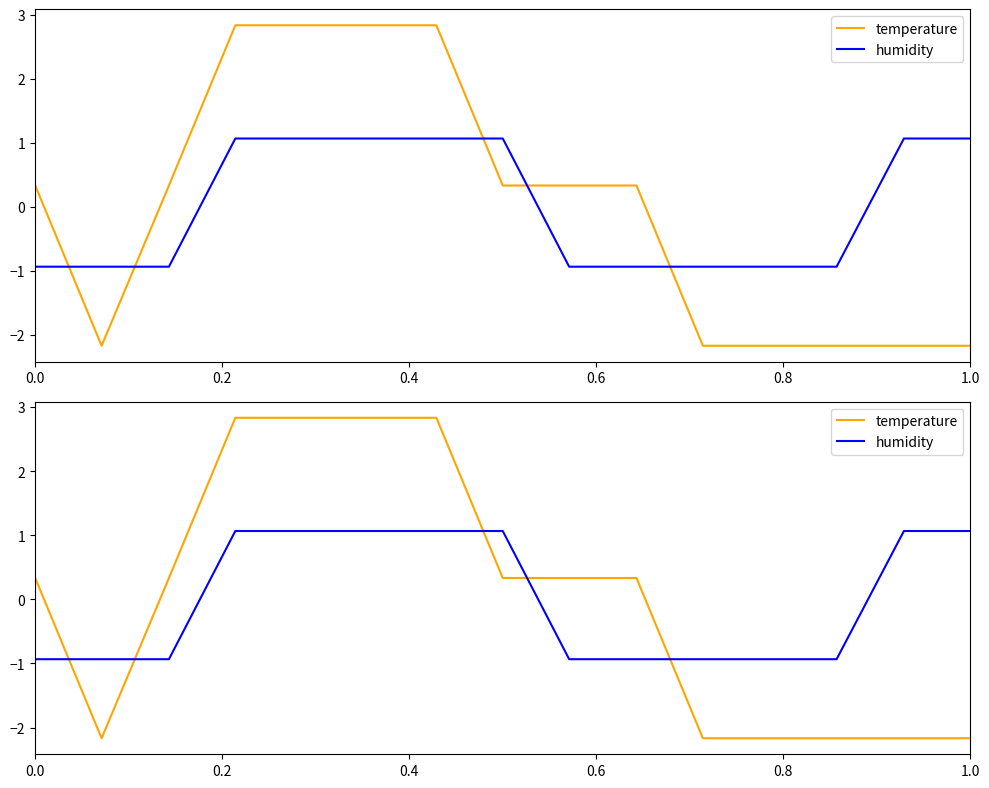

How many positive values does the humidity series have?

7